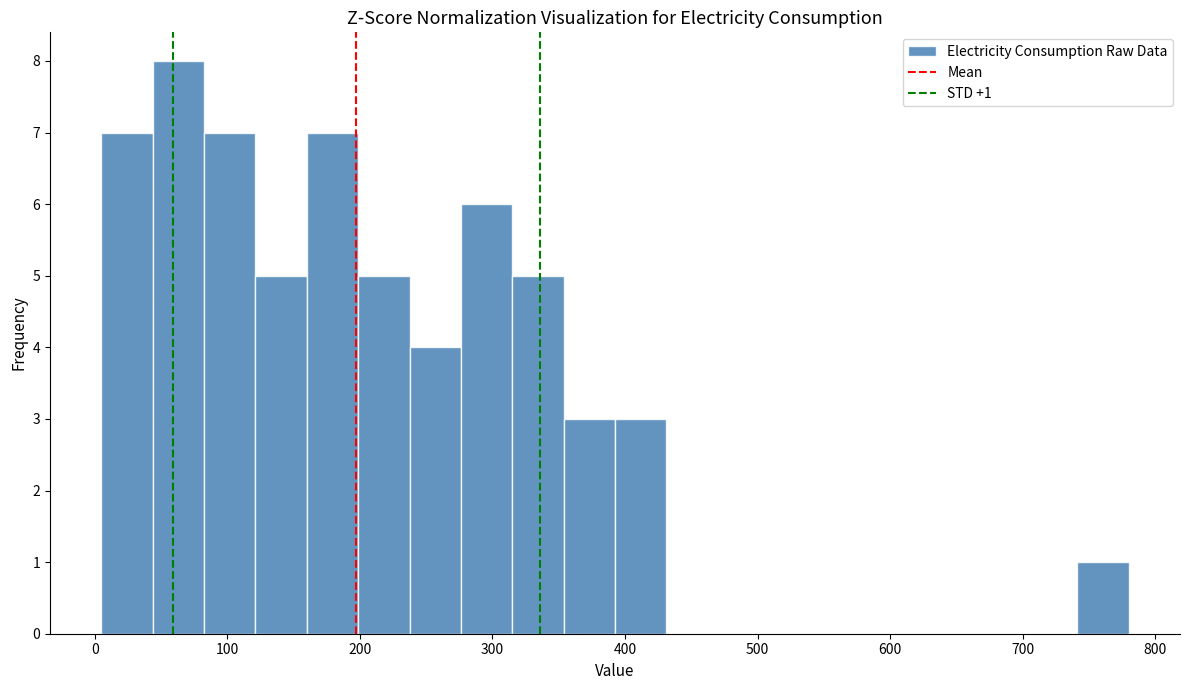

Read against the x-axis, roughly where is the centre of the tallest bar?

60